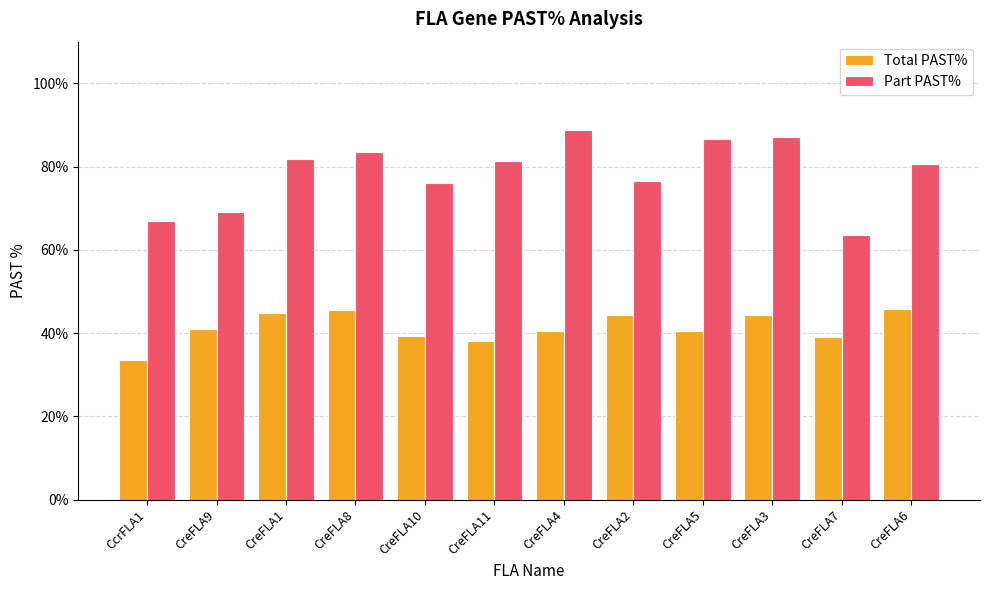

What is the value of the Total PAST% bar at the 4th from the left?

0.5